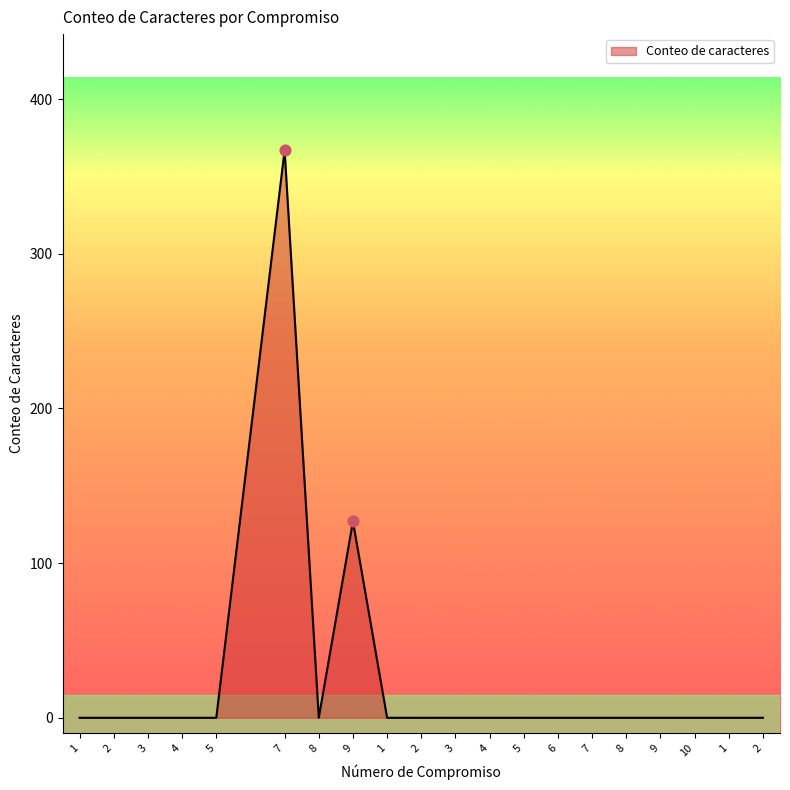

Is this an area chart (filled region under the line)?

Yes